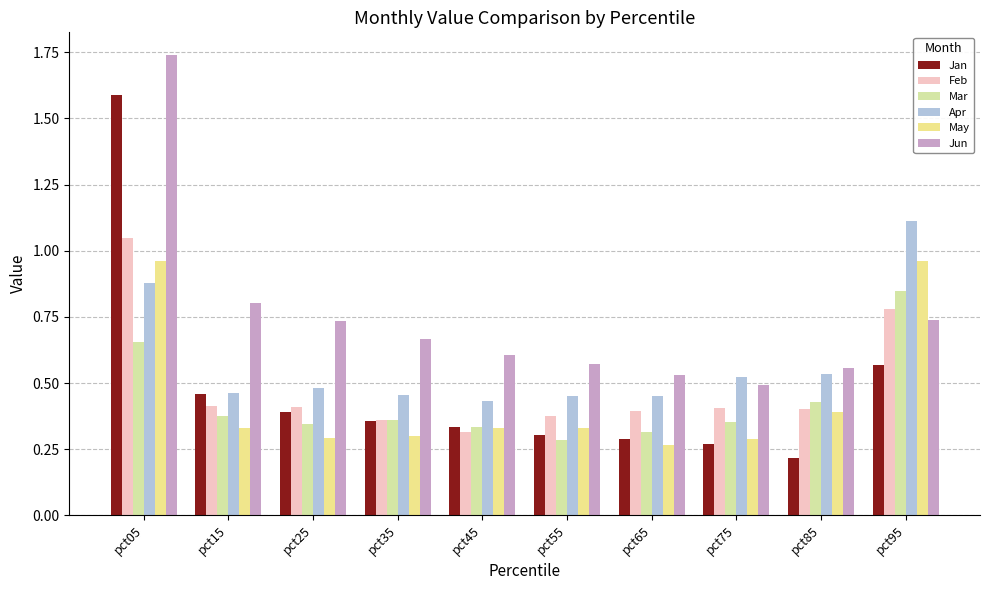

Reading left to right, list all the values displayed in this chart.

Jan: 1.6	0.5	0.4	0.4	0.3	0.3	0.3	0.3	0.2	0.6
Feb: 1.0	0.4	0.4	0.4	0.3	0.4	0.4	0.4	0.4	0.8
Mar: 0.7	0.4	0.3	0.4	0.3	0.3	0.3	0.4	0.4	0.8
Apr: 0.9	0.5	0.5	0.5	0.4	0.5	0.5	0.5	0.5	1.1
May: 1.0	0.3	0.3	0.3	0.3	0.3	0.3	0.3	0.4	1.0
Jun: 1.7	0.8	0.7	0.7	0.6	0.6	0.5	0.5	0.6	0.7